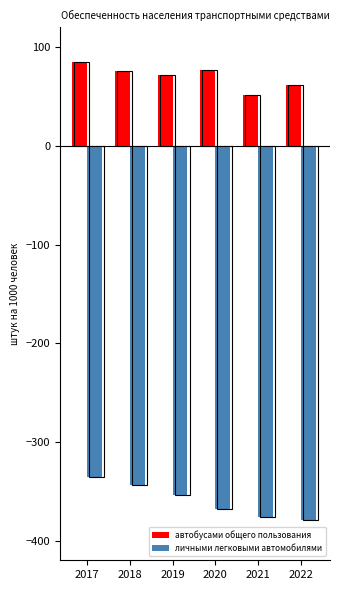

At which label does автобусами общего пользования first exceed 76?

2017